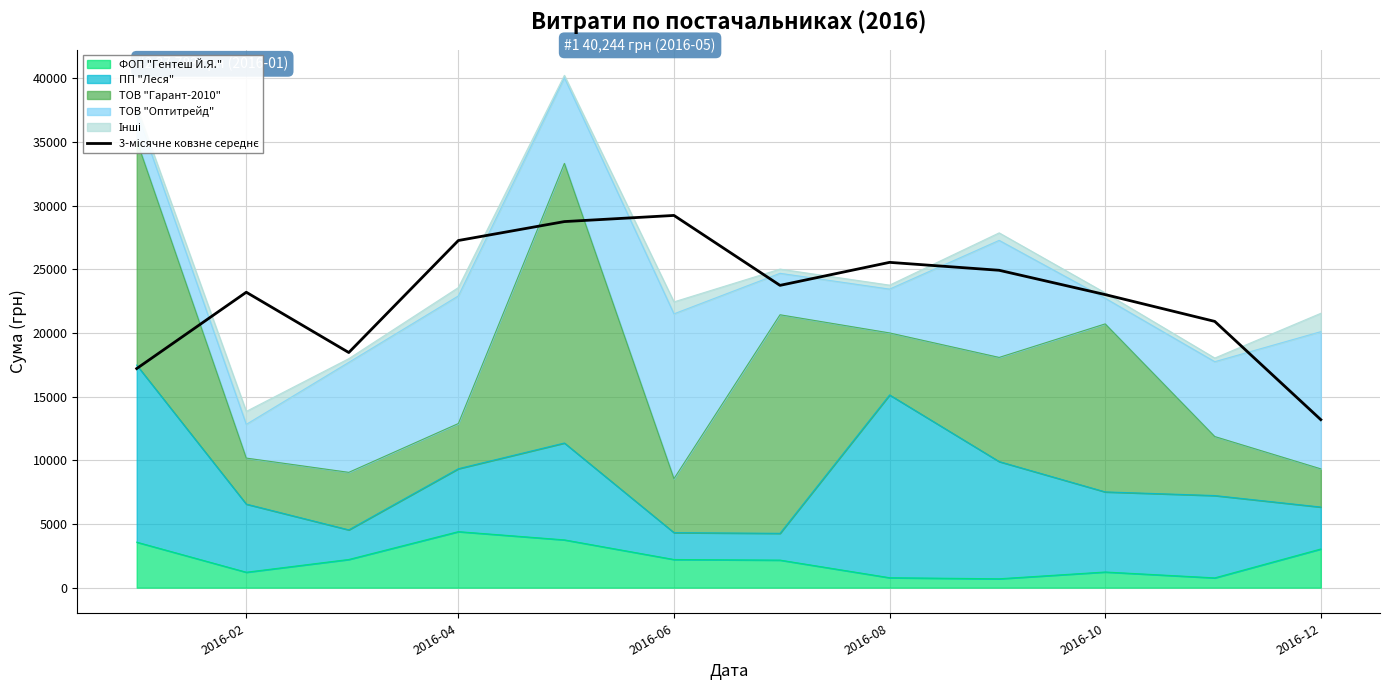

Where is the first local maximum?

2016-02